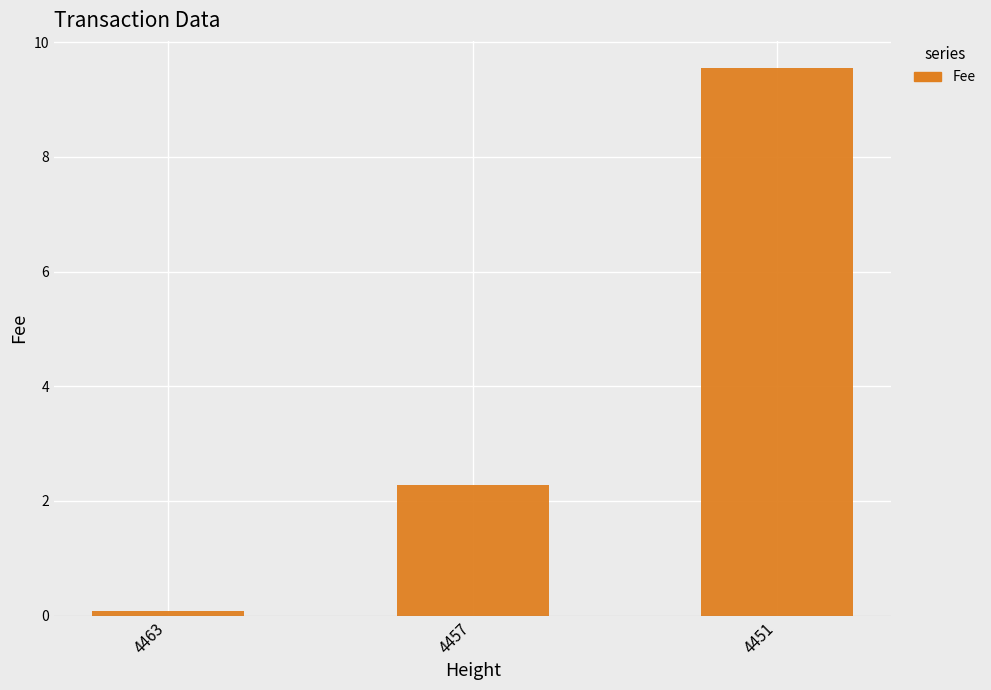

Reading left to right, what are all the values shown in this chart?

0.1	2.3	9.5